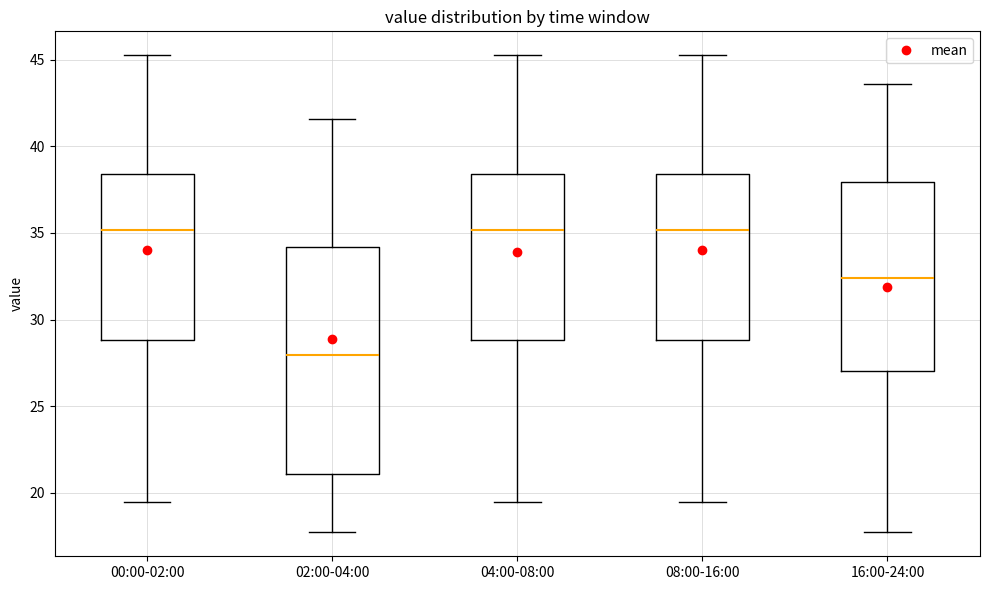

Reading left to right, read every box against the y-axis: the position of its median line, the range the box covers, and the ends of its whiskers. The values are not printed on the chart, so give them approximately, as read against the axis.

00:00-02:00: median 35.0, box 29.0 to 38.5, whiskers 19.5 to 45.5
02:00-04:00: median 28.0, box 21.0 to 34.0, whiskers 17.5 to 41.5
04:00-08:00: median 35.0, box 29.0 to 38.5, whiskers 19.5 to 45.5
08:00-16:00: median 35.0, box 29.0 to 38.5, whiskers 19.5 to 45.5
16:00-24:00: median 32.5, box 27.0 to 38.0, whiskers 17.5 to 43.5